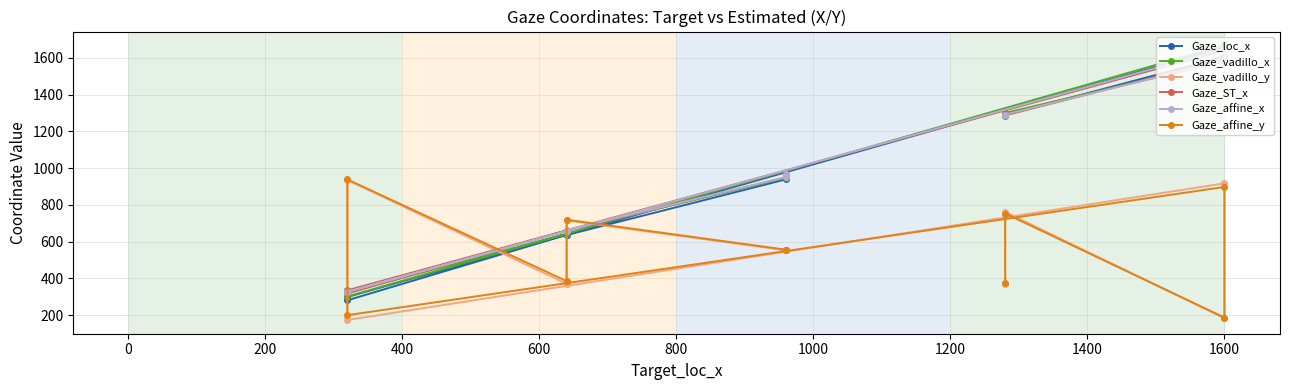

Rank the series at 1000 from lowest to highest value.

Gaze_vadillo_y, Gaze_affine_y, Gaze_loc_x, Gaze_vadillo_x, Gaze_affine_x, Gaze_ST_x